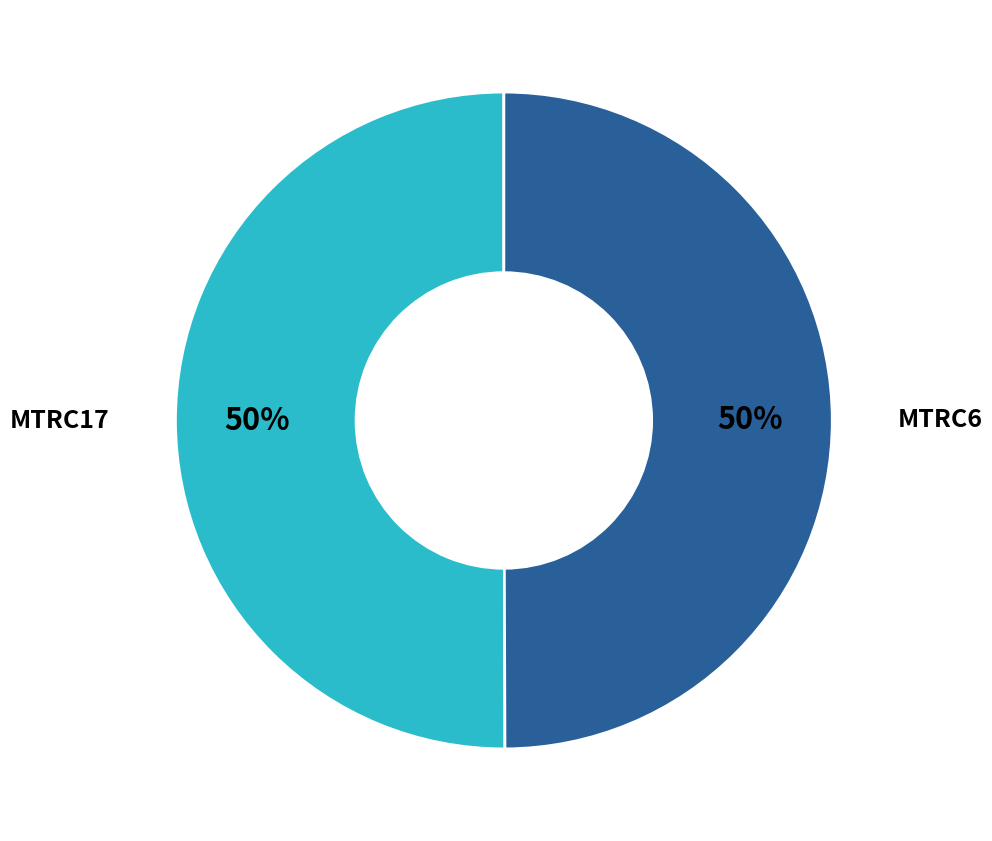

Approximately how many times larger is the value at MTRC6 compared to MTRC17?

1.0